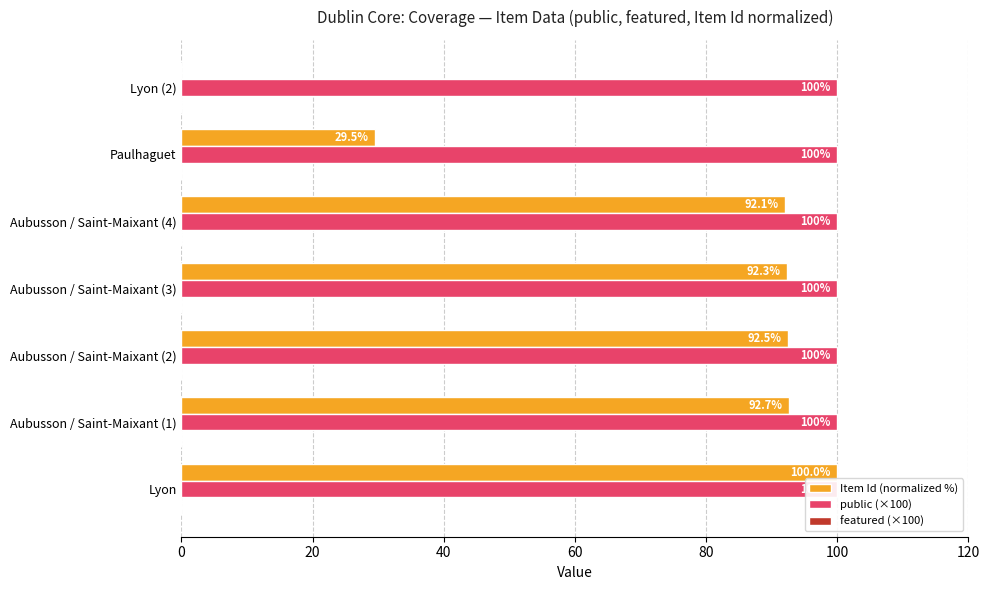

At how many categories does at least one series exceed 77?

5